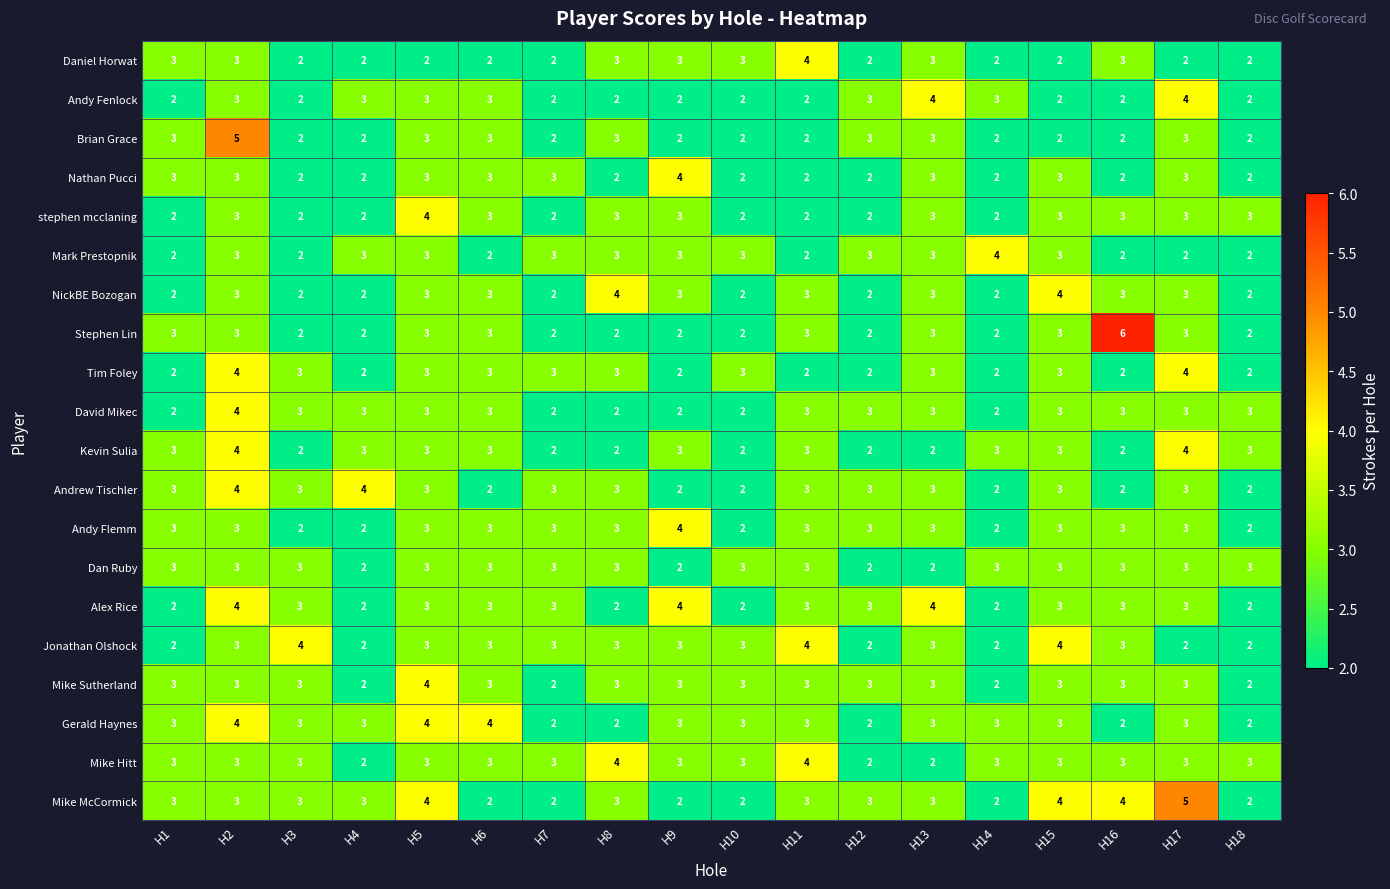

Is the value of Jonathan Olshock at H4 greater than the value of Gerald Haynes at H5?

No